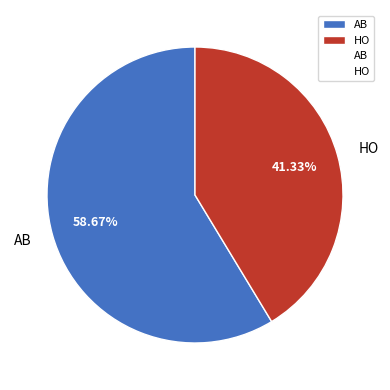

Rank the categories by value from lowest to highest.

HO, AB